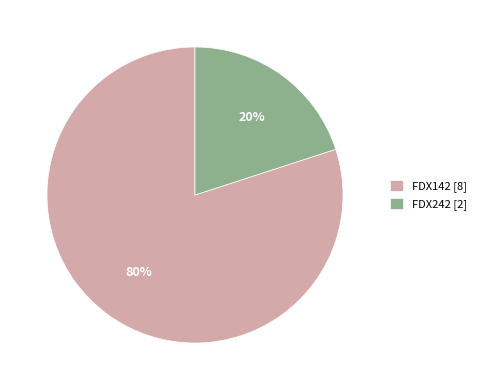

Is there a majority slice in this chart?

Yes